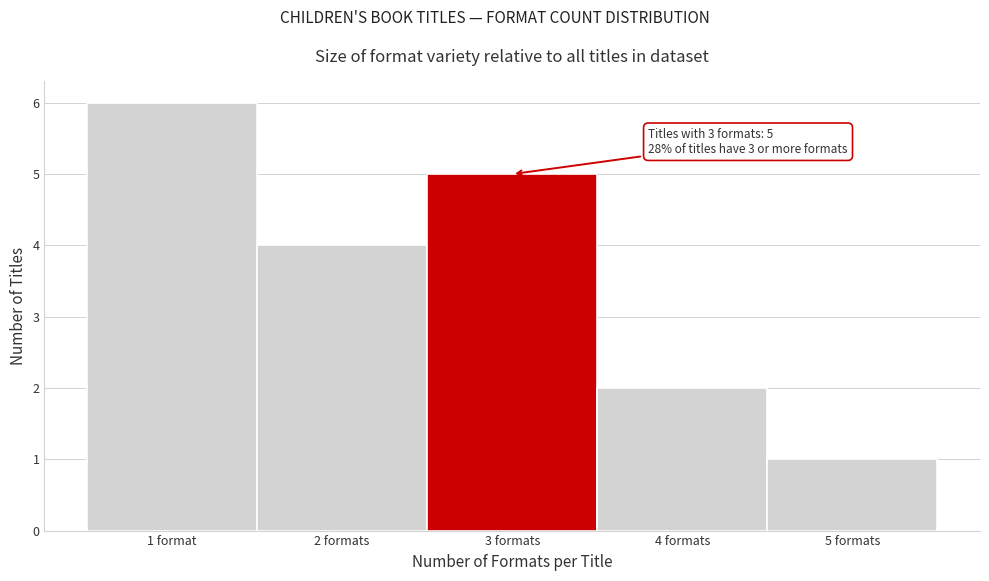

Reading left to right, extract all data points from this chart.

6	4	5	2	1